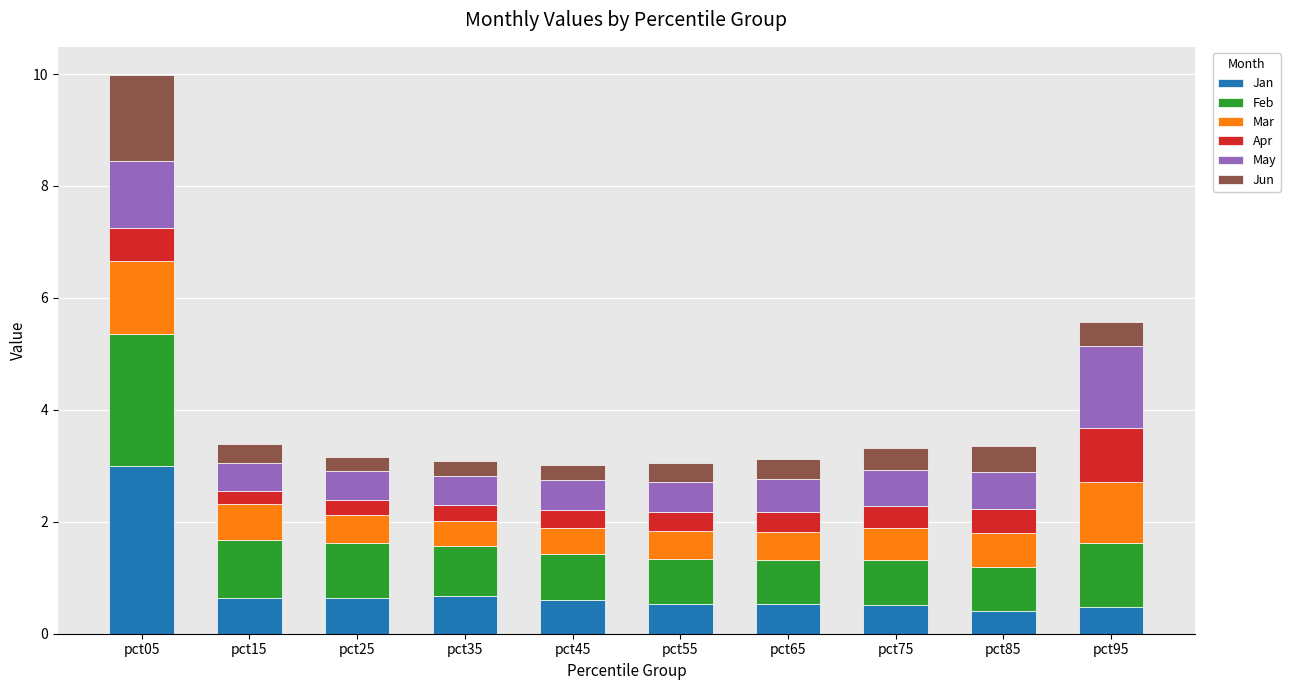

What value does the Jan series have at pct75?

0.5